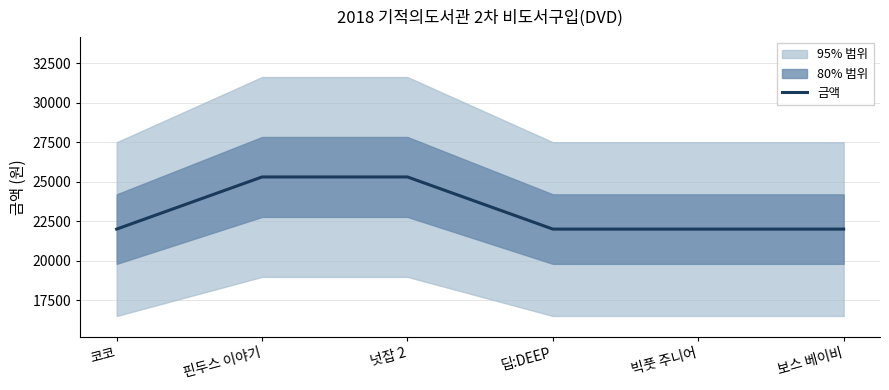

Count the values in the range 22000 to 25300.

6